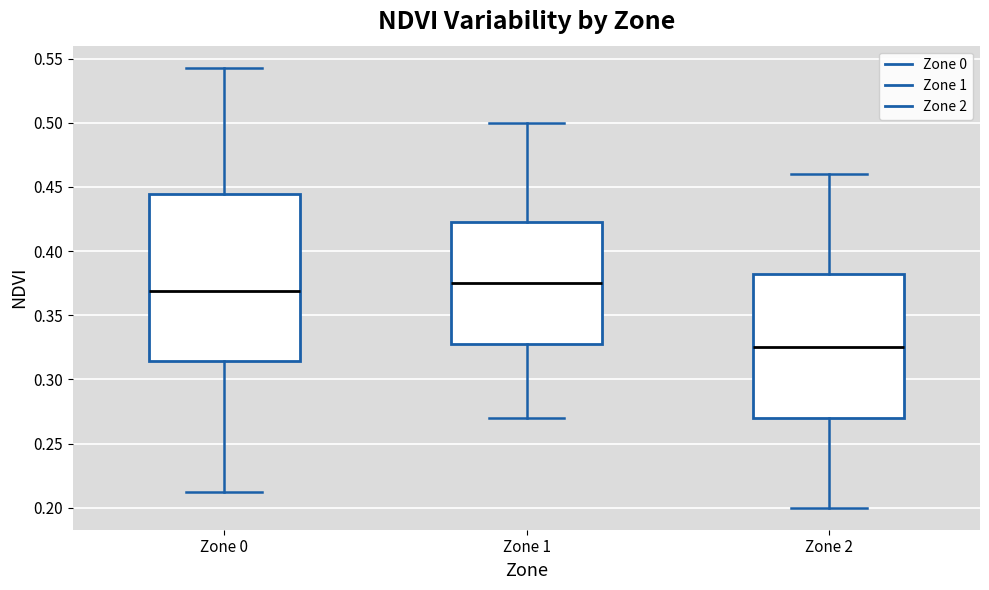

Comparing the boxes themselves (not the whiskers), which one is the tallest?

Zone 0